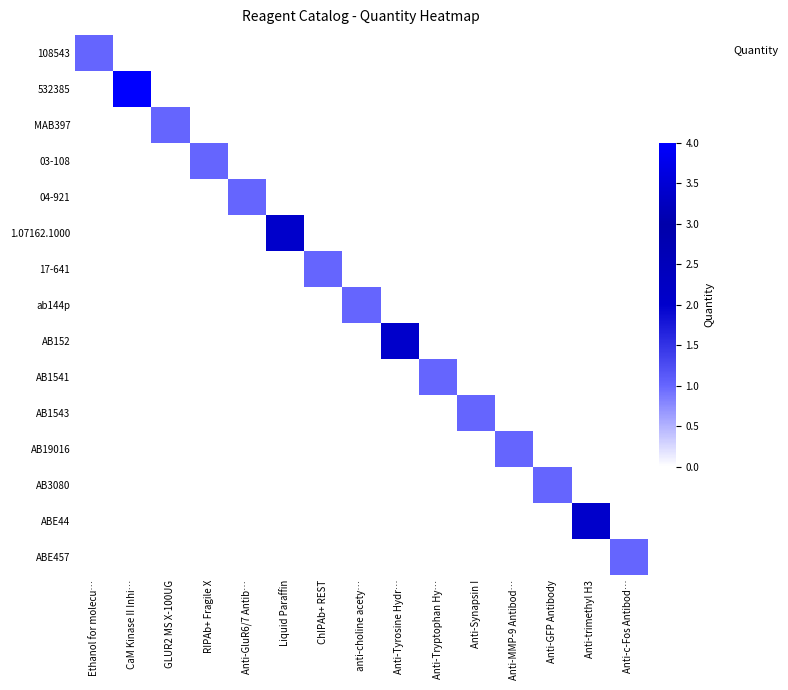

Reading left to right, extract all data points from this chart.

108543: Ethanol for molecu…=1	CaM Kinase II Inhi…=0	GLUR2 MS X-100UG=0	RIPAb+ Fragile X=0	Anti-GluR6/7 Antib…=0	Liquid Paraffin=0	ChIPAb+ REST=0	anti-choline acety…=0	Anti-Tyrosine Hydr…=0	Anti-Tryptophan Hy…=0	Anti-Synapsin I=0	Anti-MMP-9 Antibod…=0	Anti-GFP Antibody=0	Anti-trimethyl H3=0	Anti-c-Fos Antibod…=0
532385: Ethanol for molecu…=0	CaM Kinase II Inhi…=4	GLUR2 MS X-100UG=0	RIPAb+ Fragile X=0	Anti-GluR6/7 Antib…=0	Liquid Paraffin=0	ChIPAb+ REST=0	anti-choline acety…=0	Anti-Tyrosine Hydr…=0	Anti-Tryptophan Hy…=0	Anti-Synapsin I=0	Anti-MMP-9 Antibod…=0	Anti-GFP Antibody=0	Anti-trimethyl H3=0	Anti-c-Fos Antibod…=0
MAB397: Ethanol for molecu…=0	CaM Kinase II Inhi…=0	GLUR2 MS X-100UG=1	RIPAb+ Fragile X=0	Anti-GluR6/7 Antib…=0	Liquid Paraffin=0	ChIPAb+ REST=0	anti-choline acety…=0	Anti-Tyrosine Hydr…=0	Anti-Tryptophan Hy…=0	Anti-Synapsin I=0	Anti-MMP-9 Antibod…=0	Anti-GFP Antibody=0	Anti-trimethyl H3=0	Anti-c-Fos Antibod…=0
03-108: Ethanol for molecu…=0	CaM Kinase II Inhi…=0	GLUR2 MS X-100UG=0	RIPAb+ Fragile X=1	Anti-GluR6/7 Antib…=0	Liquid Paraffin=0	ChIPAb+ REST=0	anti-choline acety…=0	Anti-Tyrosine Hydr…=0	Anti-Tryptophan Hy…=0	Anti-Synapsin I=0	Anti-MMP-9 Antibod…=0	Anti-GFP Antibody=0	Anti-trimethyl H3=0	Anti-c-Fos Antibod…=0
04-921: Ethanol for molecu…=0	CaM Kinase II Inhi…=0	GLUR2 MS X-100UG=0	RIPAb+ Fragile X=0	Anti-GluR6/7 Antib…=1	Liquid Paraffin=0	ChIPAb+ REST=0	anti-choline acety…=0	Anti-Tyrosine Hydr…=0	Anti-Tryptophan Hy…=0	Anti-Synapsin I=0	Anti-MMP-9 Antibod…=0	Anti-GFP Antibody=0	Anti-trimethyl H3=0	Anti-c-Fos Antibod…=0
1.07162.1000: Ethanol for molecu…=0	CaM Kinase II Inhi…=0	GLUR2 MS X-100UG=0	RIPAb+ Fragile X=0	Anti-GluR6/7 Antib…=0	Liquid Paraffin=2	ChIPAb+ REST=0	anti-choline acety…=0	Anti-Tyrosine Hydr…=0	Anti-Tryptophan Hy…=0	Anti-Synapsin I=0	Anti-MMP-9 Antibod…=0	Anti-GFP Antibody=0	Anti-trimethyl H3=0	Anti-c-Fos Antibod…=0
17-641: Ethanol for molecu…=0	CaM Kinase II Inhi…=0	GLUR2 MS X-100UG=0	RIPAb+ Fragile X=0	Anti-GluR6/7 Antib…=0	Liquid Paraffin=0	ChIPAb+ REST=1	anti-choline acety…=0	Anti-Tyrosine Hydr…=0	Anti-Tryptophan Hy…=0	Anti-Synapsin I=0	Anti-MMP-9 Antibod…=0	Anti-GFP Antibody=0	Anti-trimethyl H3=0	Anti-c-Fos Antibod…=0
ab144p: Ethanol for molecu…=0	CaM Kinase II Inhi…=0	GLUR2 MS X-100UG=0	RIPAb+ Fragile X=0	Anti-GluR6/7 Antib…=0	Liquid Paraffin=0	ChIPAb+ REST=0	anti-choline acety…=1	Anti-Tyrosine Hydr…=0	Anti-Tryptophan Hy…=0	Anti-Synapsin I=0	Anti-MMP-9 Antibod…=0	Anti-GFP Antibody=0	Anti-trimethyl H3=0	Anti-c-Fos Antibod…=0
AB152: Ethanol for molecu…=0	CaM Kinase II Inhi…=0	GLUR2 MS X-100UG=0	RIPAb+ Fragile X=0	Anti-GluR6/7 Antib…=0	Liquid Paraffin=0	ChIPAb+ REST=0	anti-choline acety…=0	Anti-Tyrosine Hydr…=2	Anti-Tryptophan Hy…=0	Anti-Synapsin I=0	Anti-MMP-9 Antibod…=0	Anti-GFP Antibody=0	Anti-trimethyl H3=0	Anti-c-Fos Antibod…=0
AB1541: Ethanol for molecu…=0	CaM Kinase II Inhi…=0	GLUR2 MS X-100UG=0	RIPAb+ Fragile X=0	Anti-GluR6/7 Antib…=0	Liquid Paraffin=0	ChIPAb+ REST=0	anti-choline acety…=0	Anti-Tyrosine Hydr…=0	Anti-Tryptophan Hy…=1	Anti-Synapsin I=0	Anti-MMP-9 Antibod…=0	Anti-GFP Antibody=0	Anti-trimethyl H3=0	Anti-c-Fos Antibod…=0
AB1543: Ethanol for molecu…=0	CaM Kinase II Inhi…=0	GLUR2 MS X-100UG=0	RIPAb+ Fragile X=0	Anti-GluR6/7 Antib…=0	Liquid Paraffin=0	ChIPAb+ REST=0	anti-choline acety…=0	Anti-Tyrosine Hydr…=0	Anti-Tryptophan Hy…=0	Anti-Synapsin I=1	Anti-MMP-9 Antibod…=0	Anti-GFP Antibody=0	Anti-trimethyl H3=0	Anti-c-Fos Antibod…=0
AB19016: Ethanol for molecu…=0	CaM Kinase II Inhi…=0	GLUR2 MS X-100UG=0	RIPAb+ Fragile X=0	Anti-GluR6/7 Antib…=0	Liquid Paraffin=0	ChIPAb+ REST=0	anti-choline acety…=0	Anti-Tyrosine Hydr…=0	Anti-Tryptophan Hy…=0	Anti-Synapsin I=0	Anti-MMP-9 Antibod…=1	Anti-GFP Antibody=0	Anti-trimethyl H3=0	Anti-c-Fos Antibod…=0
AB3080: Ethanol for molecu…=0	CaM Kinase II Inhi…=0	GLUR2 MS X-100UG=0	RIPAb+ Fragile X=0	Anti-GluR6/7 Antib…=0	Liquid Paraffin=0	ChIPAb+ REST=0	anti-choline acety…=0	Anti-Tyrosine Hydr…=0	Anti-Tryptophan Hy…=0	Anti-Synapsin I=0	Anti-MMP-9 Antibod…=0	Anti-GFP Antibody=1	Anti-trimethyl H3=0	Anti-c-Fos Antibod…=0
ABE44: Ethanol for molecu…=0	CaM Kinase II Inhi…=0	GLUR2 MS X-100UG=0	RIPAb+ Fragile X=0	Anti-GluR6/7 Antib…=0	Liquid Paraffin=0	ChIPAb+ REST=0	anti-choline acety…=0	Anti-Tyrosine Hydr…=0	Anti-Tryptophan Hy…=0	Anti-Synapsin I=0	Anti-MMP-9 Antibod…=0	Anti-GFP Antibody=0	Anti-trimethyl H3=2	Anti-c-Fos Antibod…=0
ABE457: Ethanol for molecu…=0	CaM Kinase II Inhi…=0	GLUR2 MS X-100UG=0	RIPAb+ Fragile X=0	Anti-GluR6/7 Antib…=0	Liquid Paraffin=0	ChIPAb+ REST=0	anti-choline acety…=0	Anti-Tyrosine Hydr…=0	Anti-Tryptophan Hy…=0	Anti-Synapsin I=0	Anti-MMP-9 Antibod…=0	Anti-GFP Antibody=0	Anti-trimethyl H3=0	Anti-c-Fos Antibod…=1